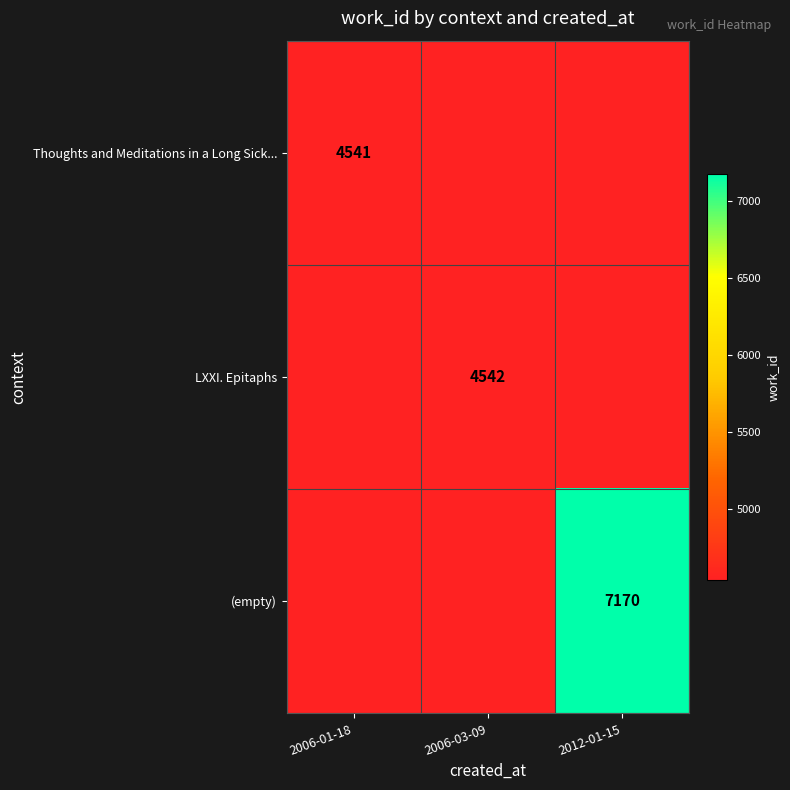

The value of Thoughts and Meditations in a Long Sick... at 2006-01-18 is 6661. True or false?

False